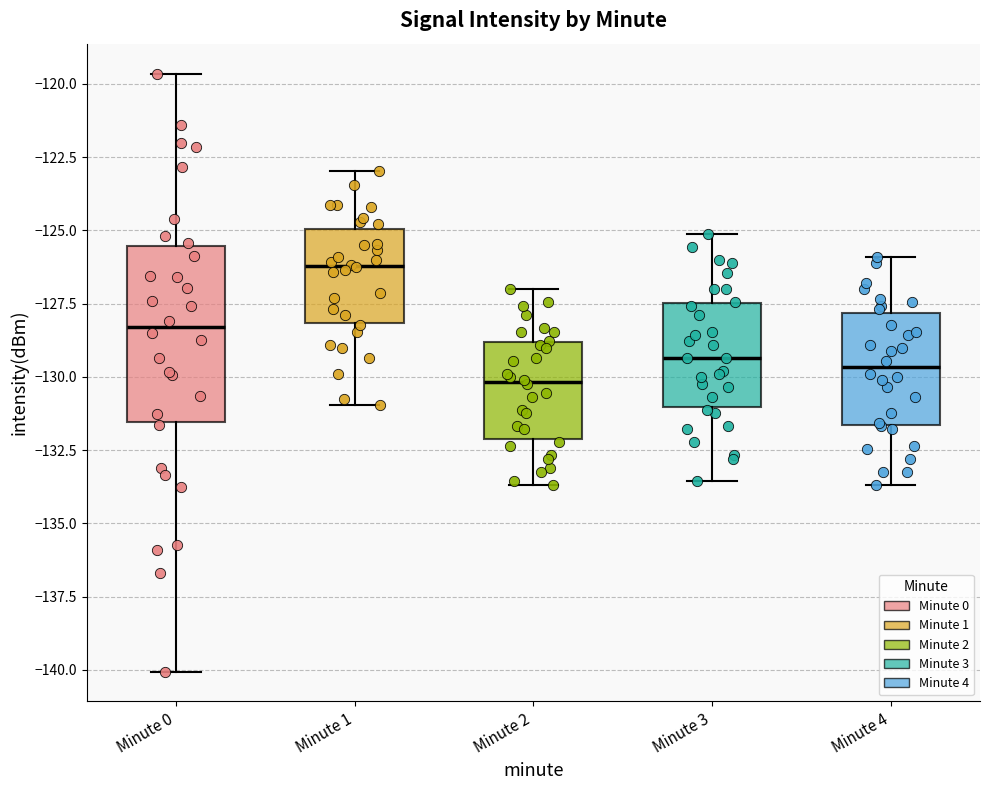

Reading left to right, read every box against the y-axis: the position of its median line, the range the box covers, and the ends of its whiskers. The values are not printed on the chart, so give them approximately, as read against the axis.

Minute 0: median -128.5, box -131.5 to -125.5, whiskers -140.0 to -119.5
Minute 1: median -126.0, box -128.0 to -125.0, whiskers -131.0 to -123.0
Minute 2: median -130.0, box -132.0 to -129.0, whiskers -133.5 to -127.0
Minute 3: median -129.5, box -131.0 to -127.5, whiskers -133.5 to -125.0
Minute 4: median -129.5, box -131.5 to -128.0, whiskers -133.5 to -126.0